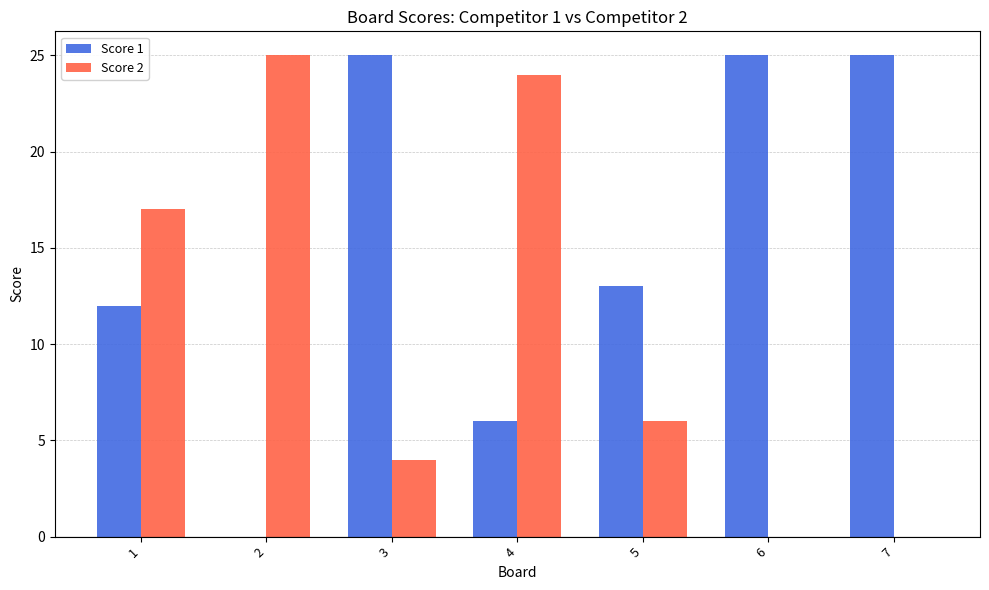

What is the total value across all series at 1?

29